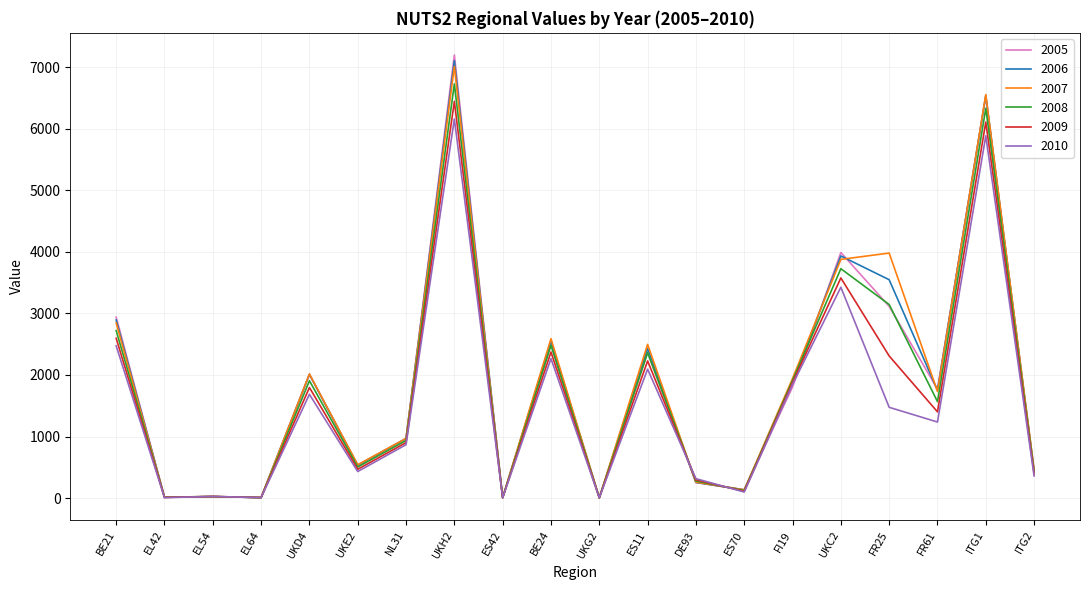

What is the difference between the maximum and minimum values in the 2006 series?

7098